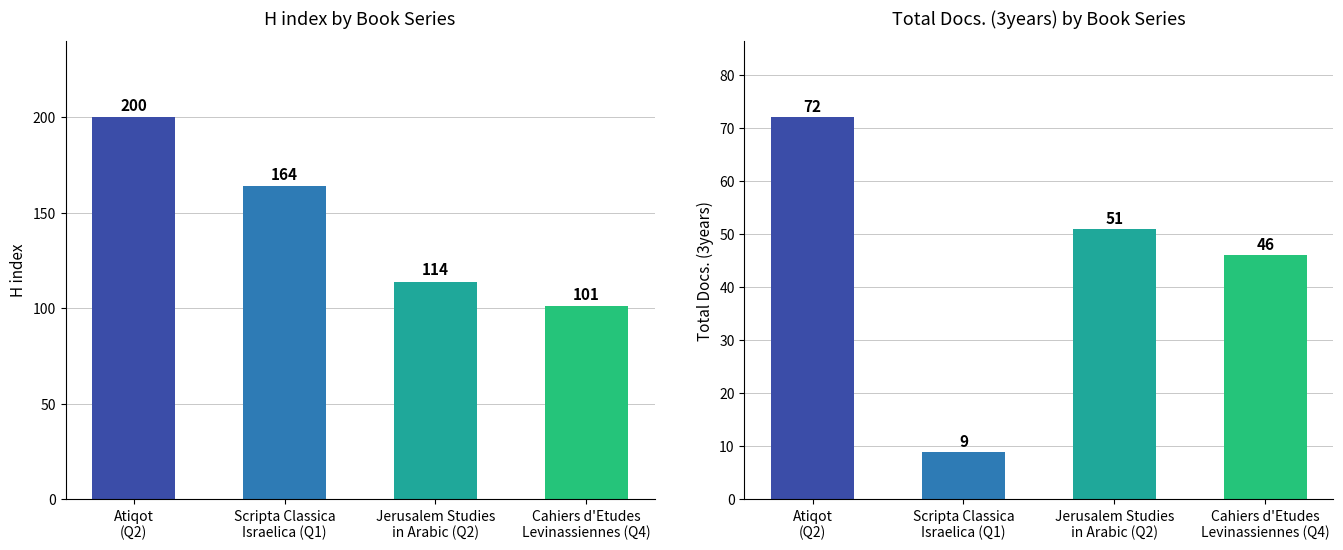

Reading left to right, extract all data points from this chart.

H index: Atiqot
(Q2)=200	Scripta Classica
Israelica (Q1)=164	Jerusalem Studies
in Arabic (Q2)=114	Cahiers d'Etudes
Levinassiennes (Q4)=101
Total Docs. (3years): Atiqot
(Q2)=72	Scripta Classica
Israelica (Q1)=9	Jerusalem Studies
in Arabic (Q2)=51	Cahiers d'Etudes
Levinassiennes (Q4)=46